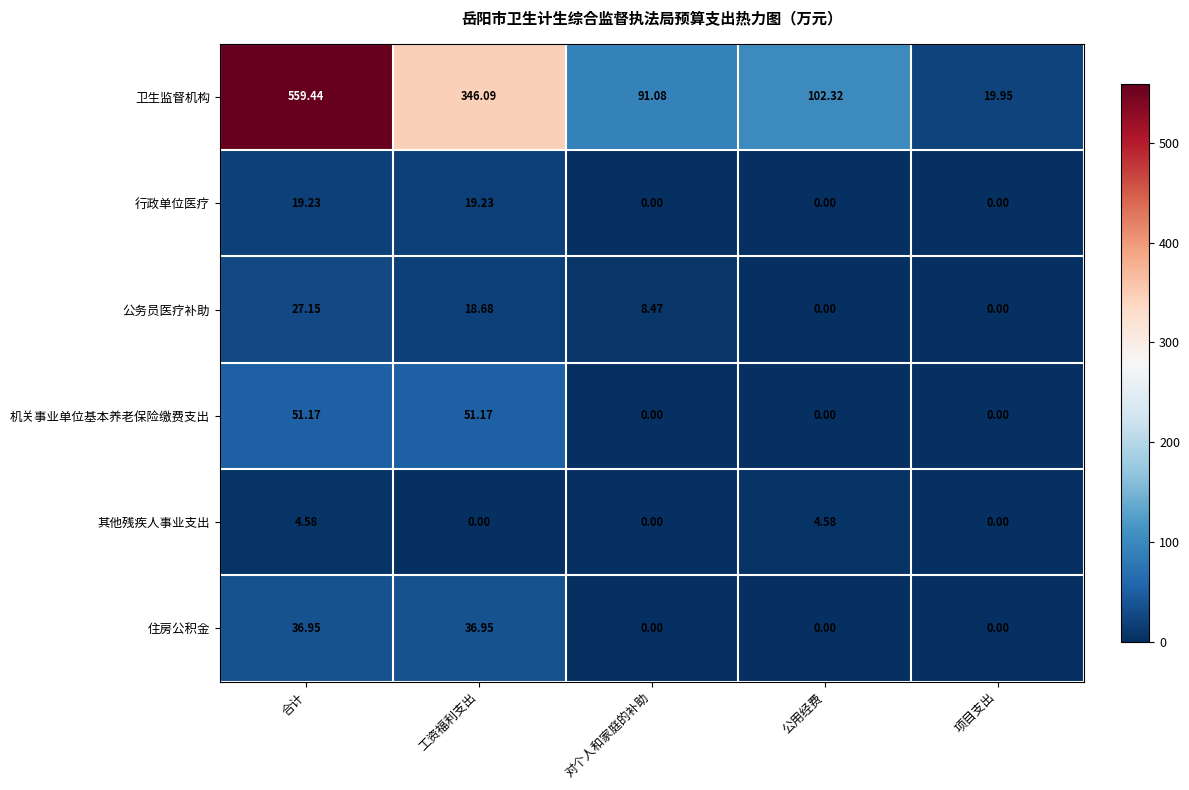

Which series has the largest total across all categories?

卫生监督机构